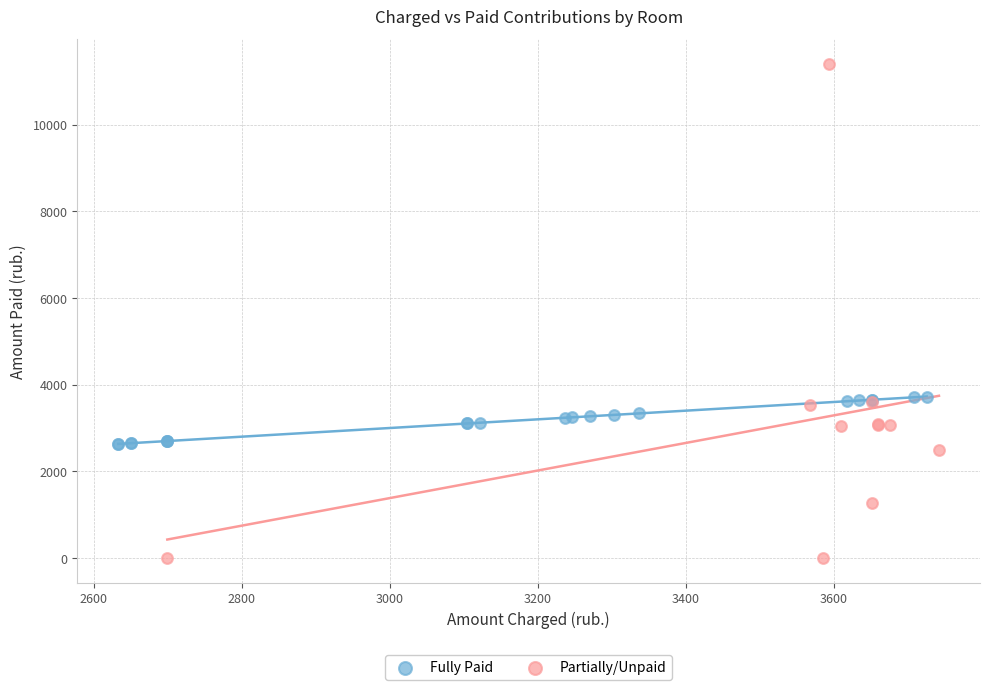

Which series contains the highest Y value?

Partially/Unpaid